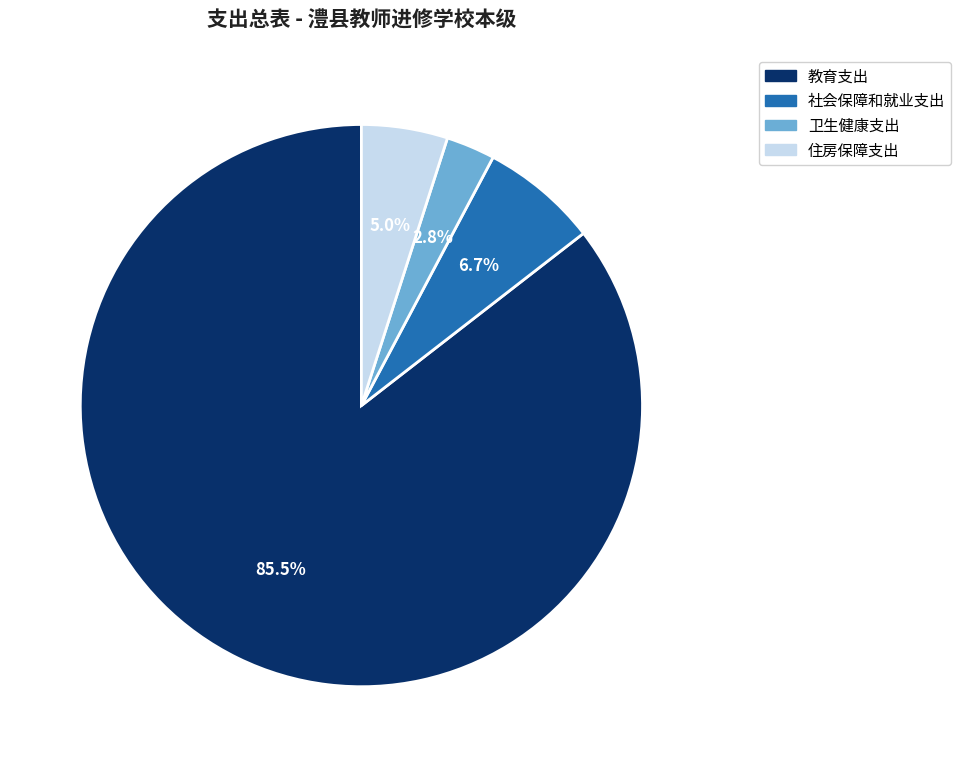

How much of the chart is everything except 教育支出?

14.5%